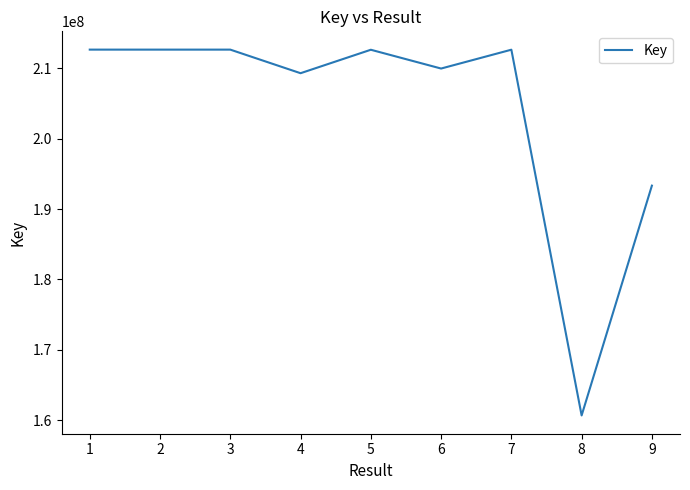

The value at 1 is 212651127. True or false?

True